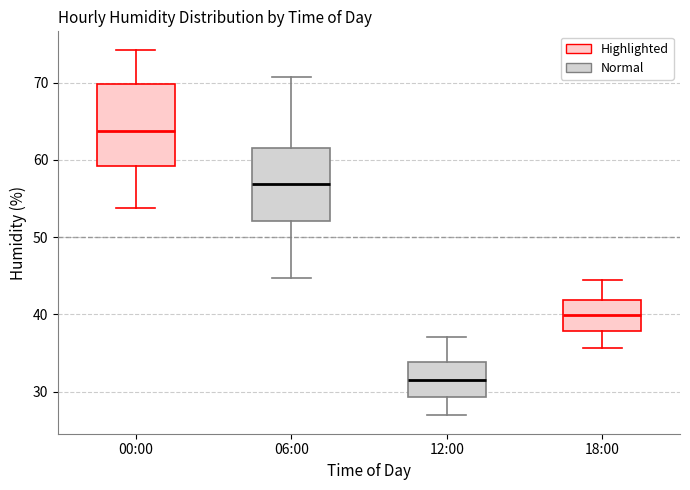

Reading left to right, transcribe this box plot: for each box, give where its median line is, the range the box spans, and where its two whiskers end, as read against the y-axis. The values are not printed on the chart, so give them approximately, as read against the axis.

00:00: median 64, box 59 to 70, whiskers 54 to 74
06:00: median 57, box 52 to 62, whiskers 45 to 71
12:00: median 32, box 29 to 34, whiskers 27 to 37
18:00: median 40, box 38 to 42, whiskers 36 to 45